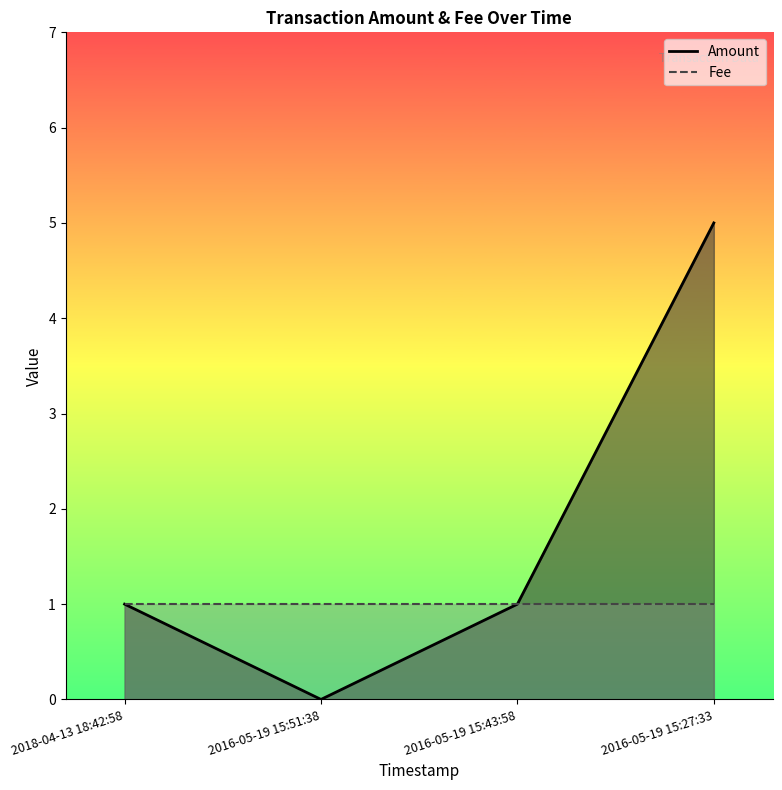

Is it true that the value at 2018-04-13 18:42:58 is 1?

True